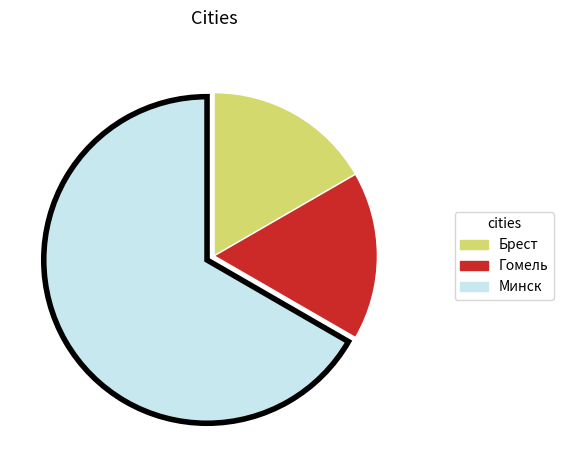

The Гомель slice represents 26% of the pie. True or false?

False